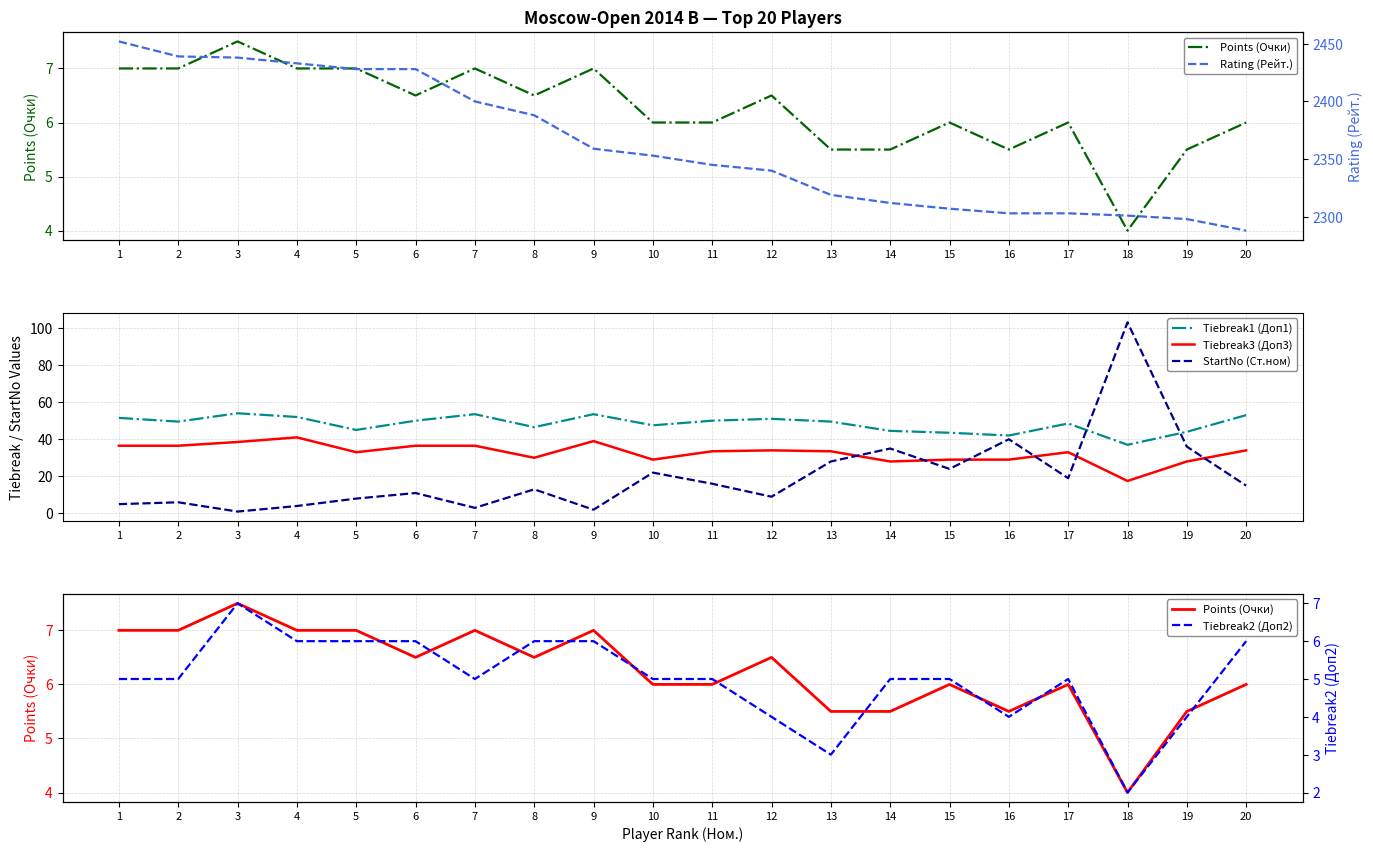

True or false: Tiebreak2 (Доп2) and Rating (Рейт.) cross at least once.

False